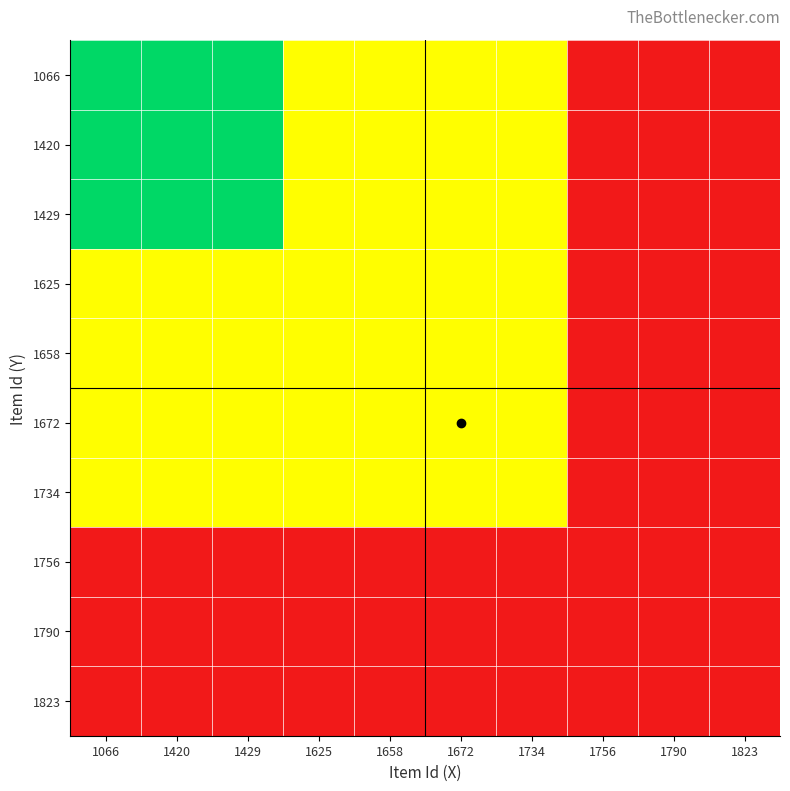

Reading left to right, what are all the values shown in this chart?

1066: 1066=1.0	1420=1.0	1429=1.0	1625=0.5	1658=0.5	1672=0.5	1734=0.5	1756=0.0	1790=0.0	1823=0.0
1420: 1066=1.0	1420=1.0	1429=1.0	1625=0.5	1658=0.5	1672=0.5	1734=0.5	1756=0.0	1790=0.0	1823=0.0
1429: 1066=1.0	1420=1.0	1429=1.0	1625=0.5	1658=0.5	1672=0.5	1734=0.5	1756=0.0	1790=0.0	1823=0.0
1625: 1066=0.5	1420=0.5	1429=0.5	1625=0.5	1658=0.5	1672=0.5	1734=0.5	1756=0.0	1790=0.0	1823=0.0
1658: 1066=0.5	1420=0.5	1429=0.5	1625=0.5	1658=0.5	1672=0.5	1734=0.5	1756=0.0	1790=0.0	1823=0.0
1672: 1066=0.5	1420=0.5	1429=0.5	1625=0.5	1658=0.5	1672=0.5	1734=0.5	1756=0.0	1790=0.0	1823=0.0
1734: 1066=0.5	1420=0.5	1429=0.5	1625=0.5	1658=0.5	1672=0.5	1734=0.5	1756=0.0	1790=0.0	1823=0.0
1756: 1066=0.0	1420=0.0	1429=0.0	1625=0.0	1658=0.0	1672=0.0	1734=0.0	1756=0.0	1790=0.0	1823=0.0
1790: 1066=0.0	1420=0.0	1429=0.0	1625=0.0	1658=0.0	1672=0.0	1734=0.0	1756=0.0	1790=0.0	1823=0.0
1823: 1066=0.0	1420=0.0	1429=0.0	1625=0.0	1658=0.0	1672=0.0	1734=0.0	1756=0.0	1790=0.0	1823=0.0